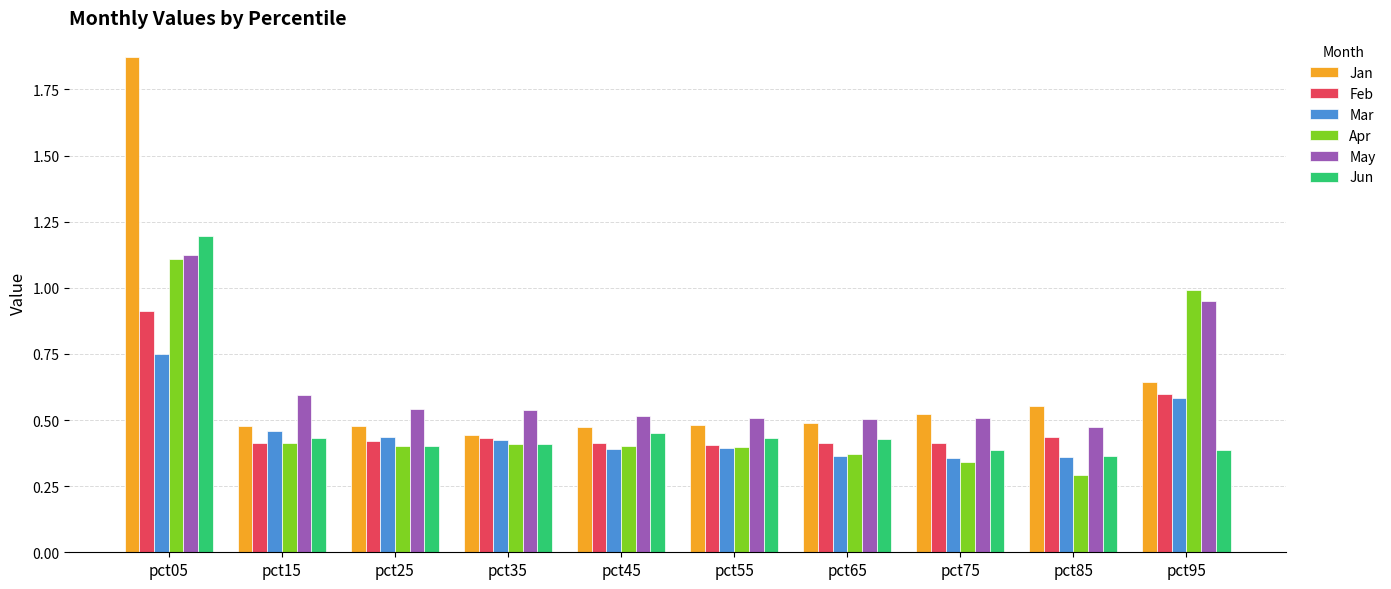

What is the difference between the highest and lowest values at pct45?

0.1